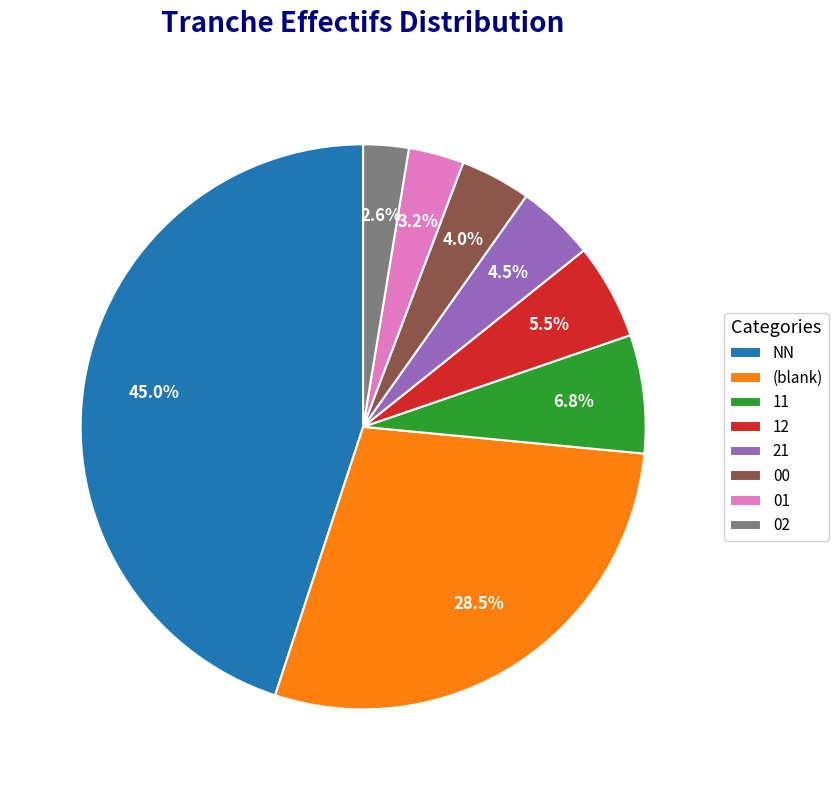

The 11 slice represents 1% of the pie. True or false?

False